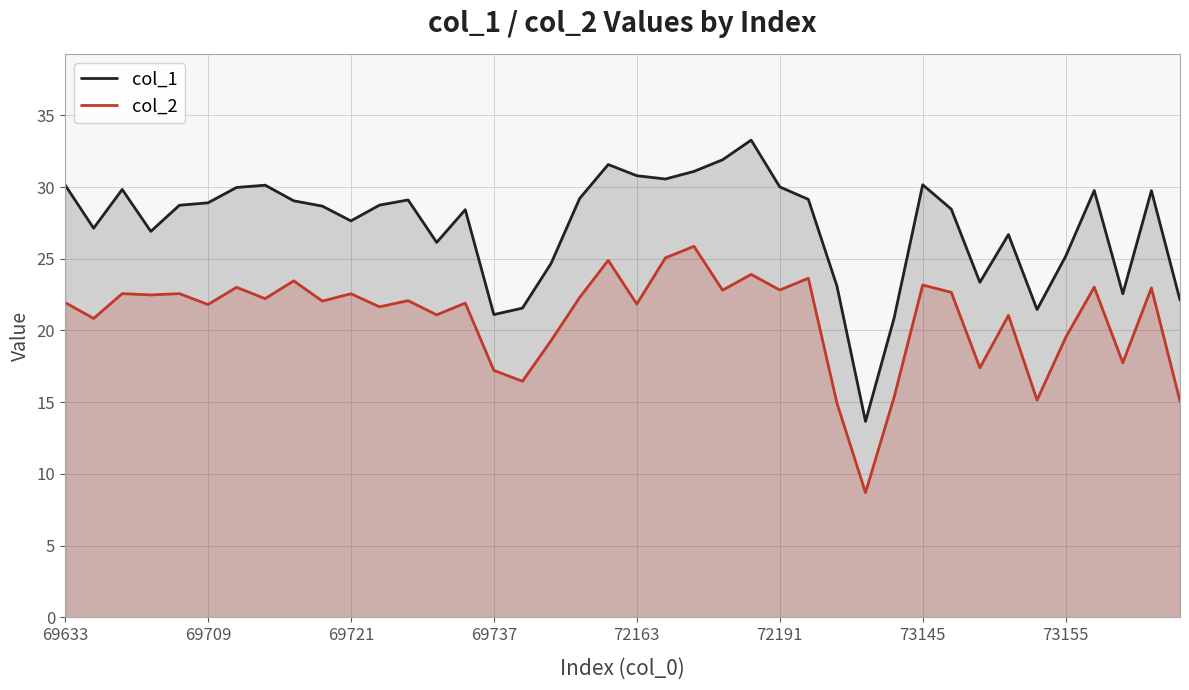

True or false: col_1 and col_2 cross at least once.

False